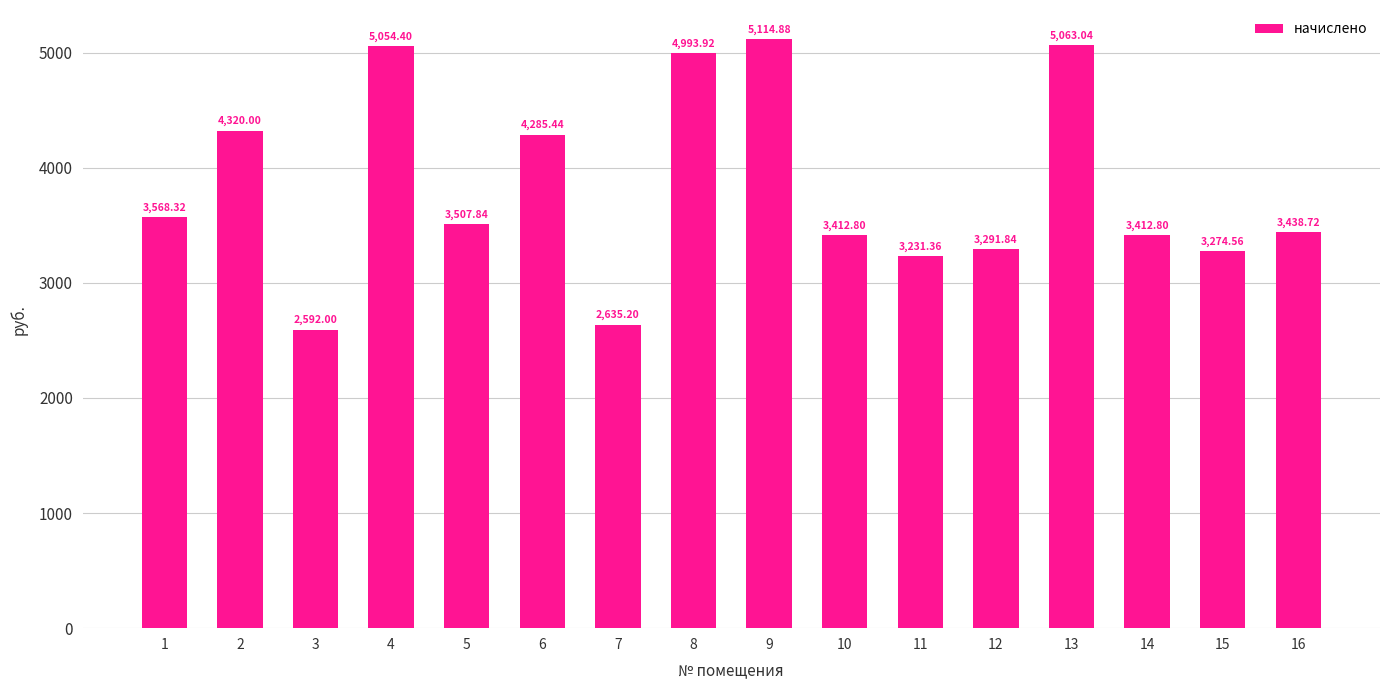

What is the value of the 13th bar from the left?

5063.0